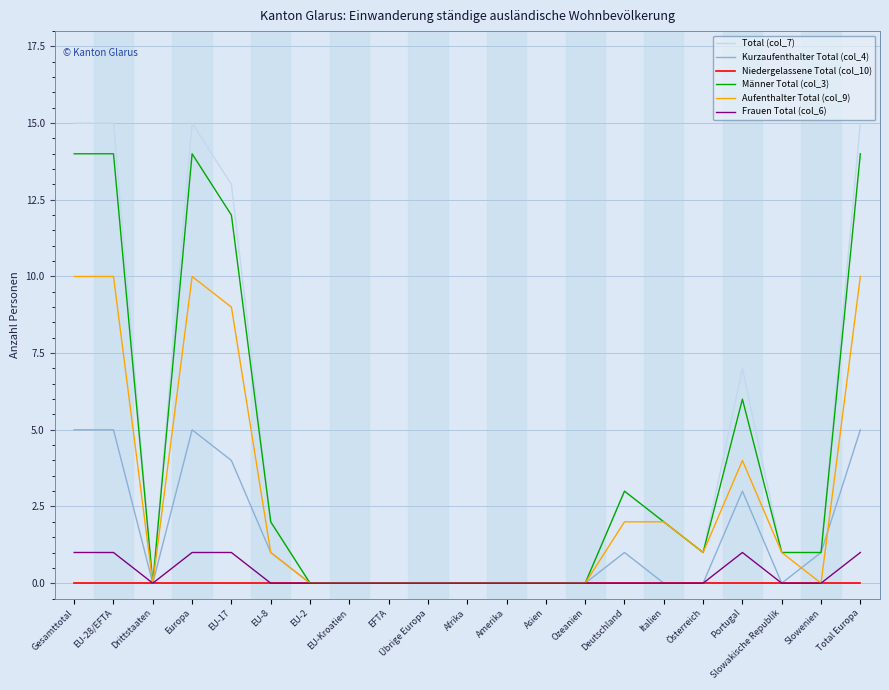

What is the maximum value shown in the chart?

15